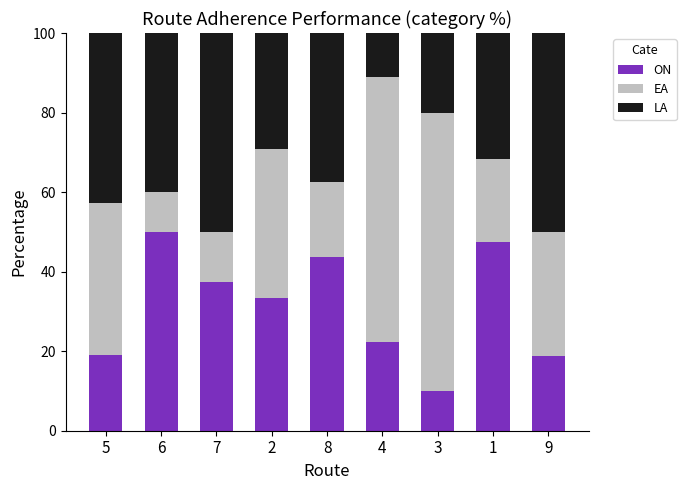

What is the maximum value for ON?

50.0